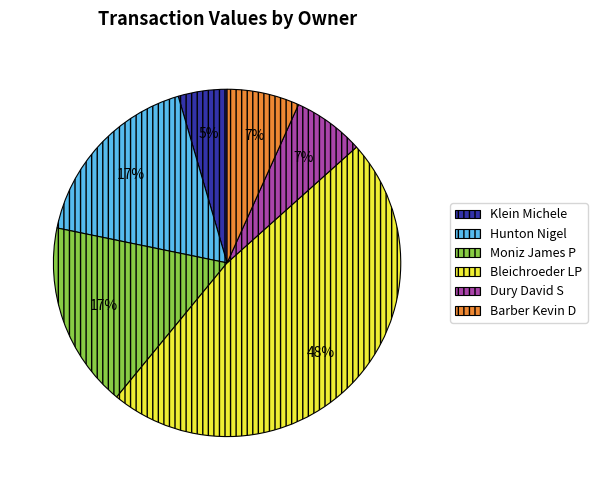

To the nearest percent, what is the difference between the largest and smallest slice percentages?

43%